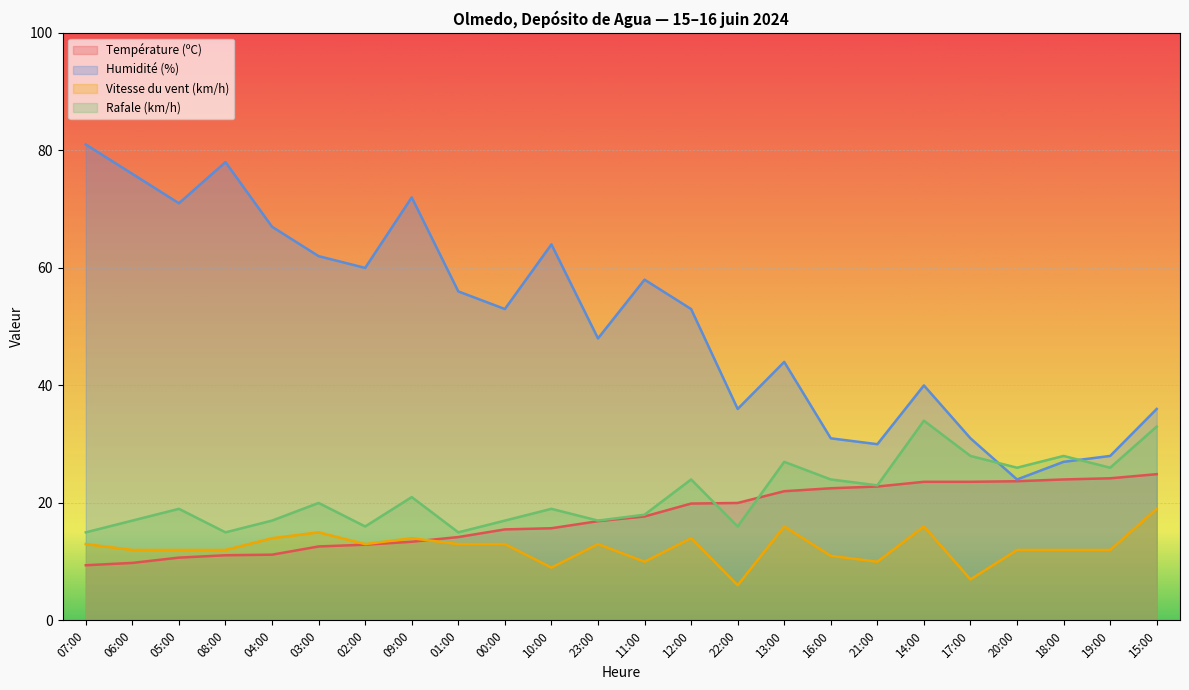

What are all the series names shown in the legend?

Température (ºC), Humidité (%), Vitesse du vent (km/h), Rafale (km/h)